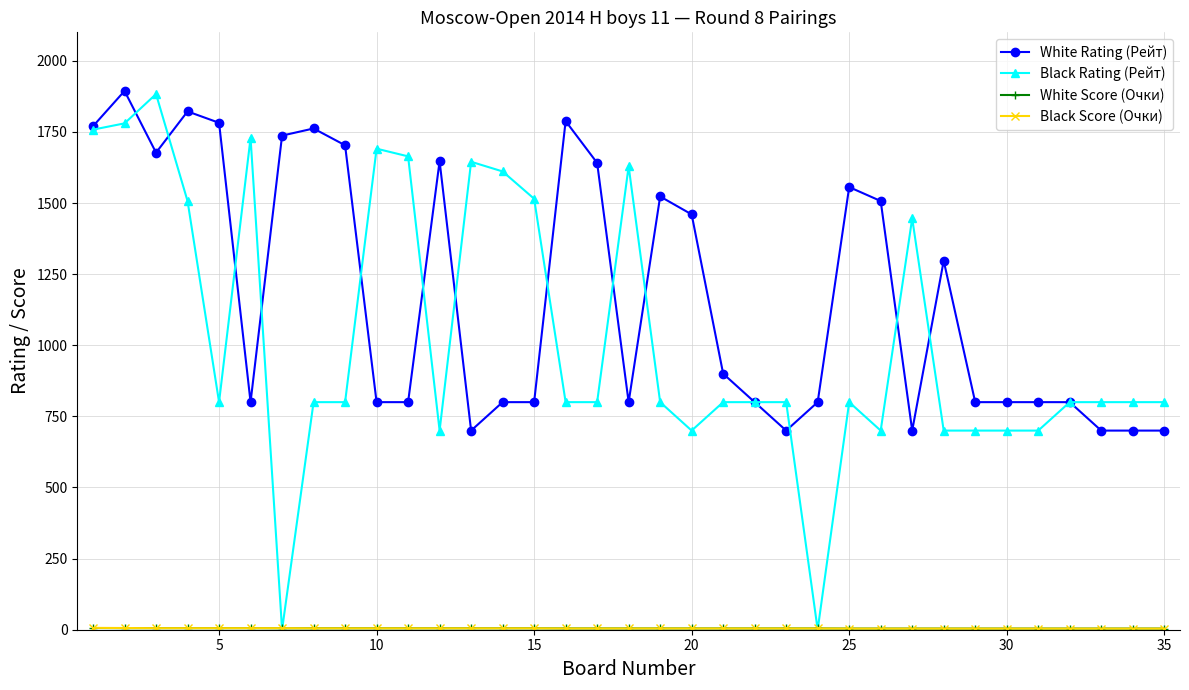

Which series has the largest total across all categories?

White Rating (Рейт)